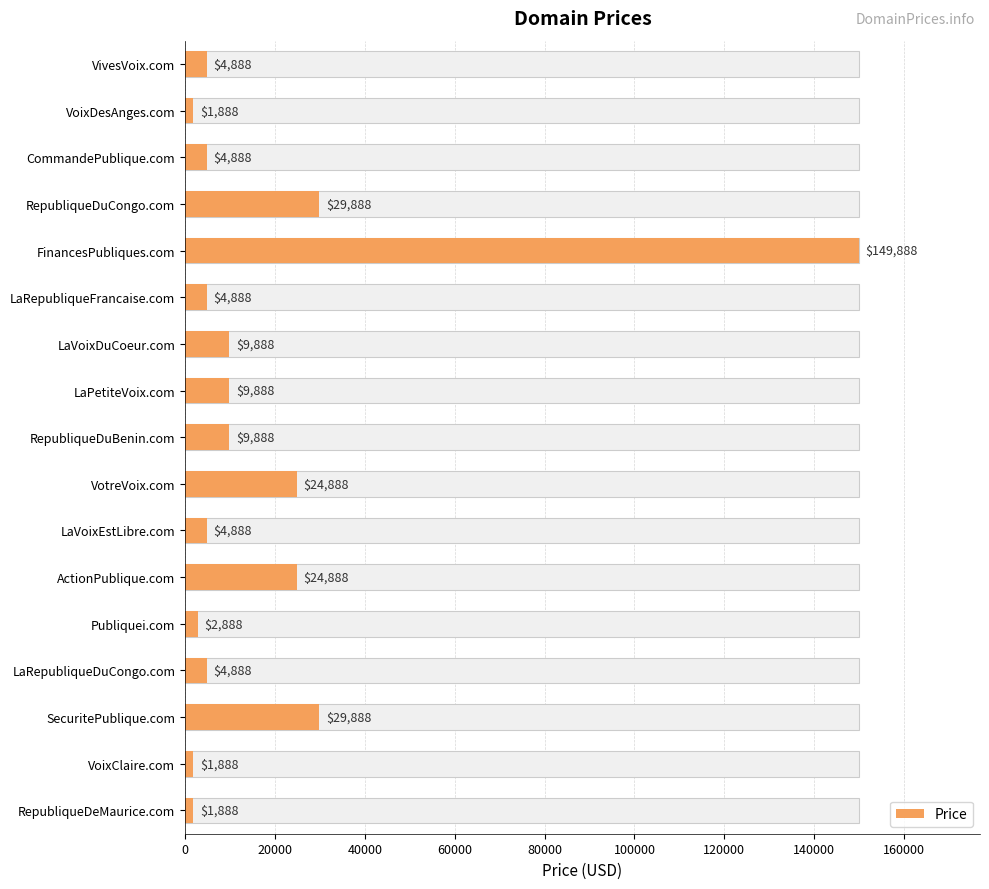

The value at SecuritePublique.com is 29888. True or false?

True